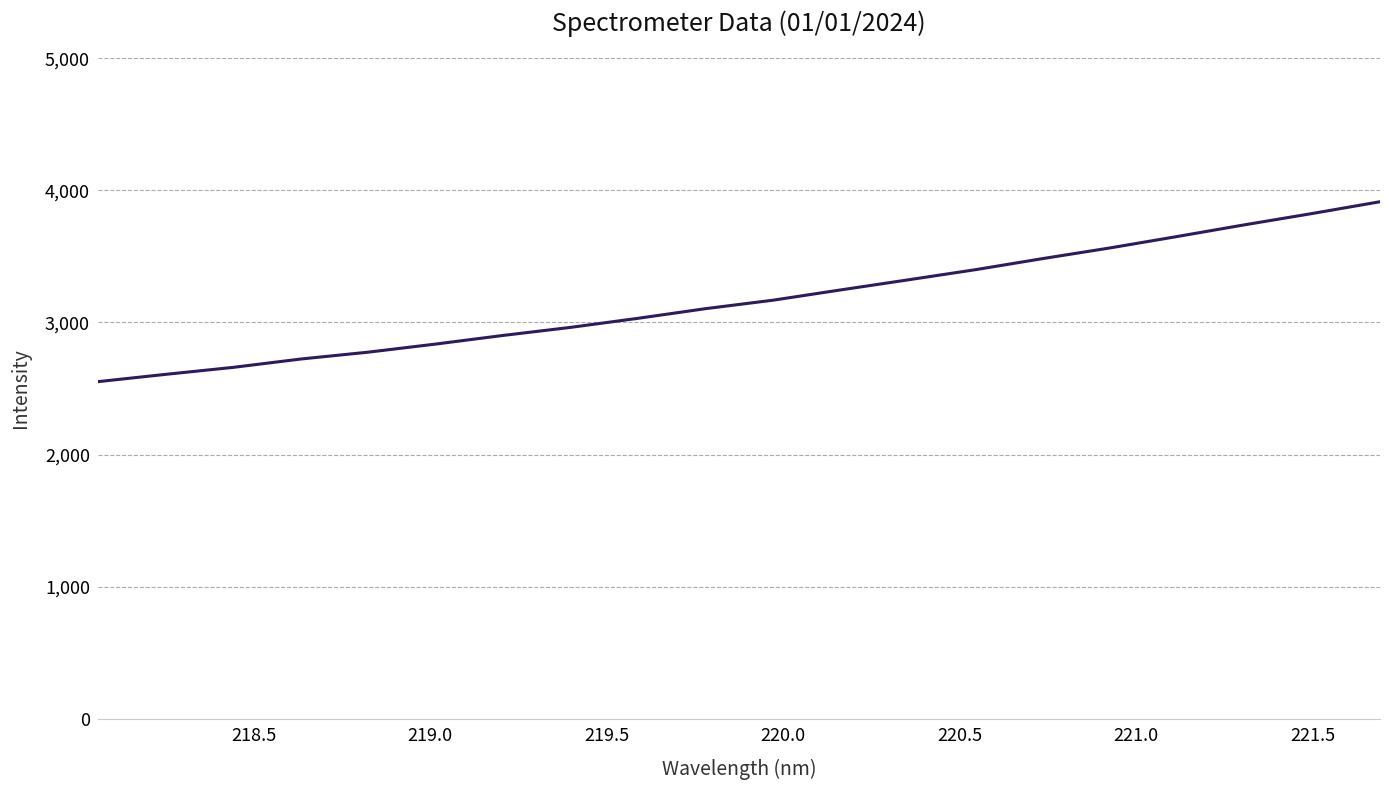

What is the difference between the maximum and minimum values?

1362.3